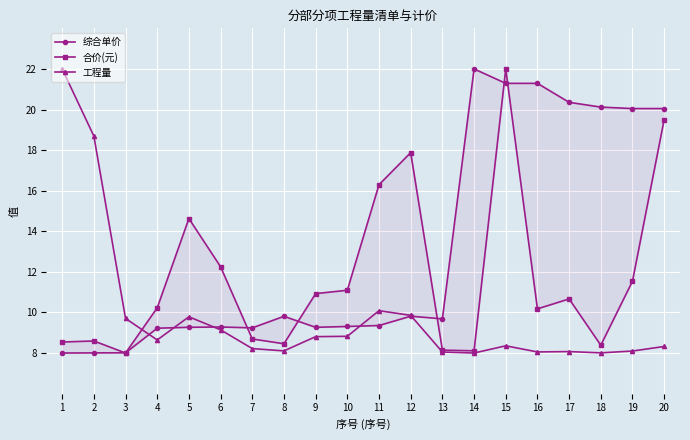

What is the approximate value of 合价(元) at 17?

10.7